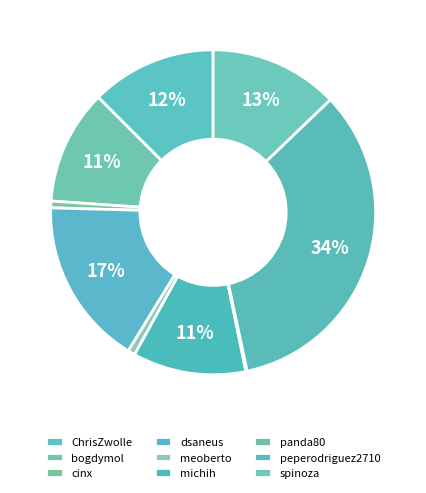

Approximately how many times larger is the value at panda80 compared to cinx?

0.2